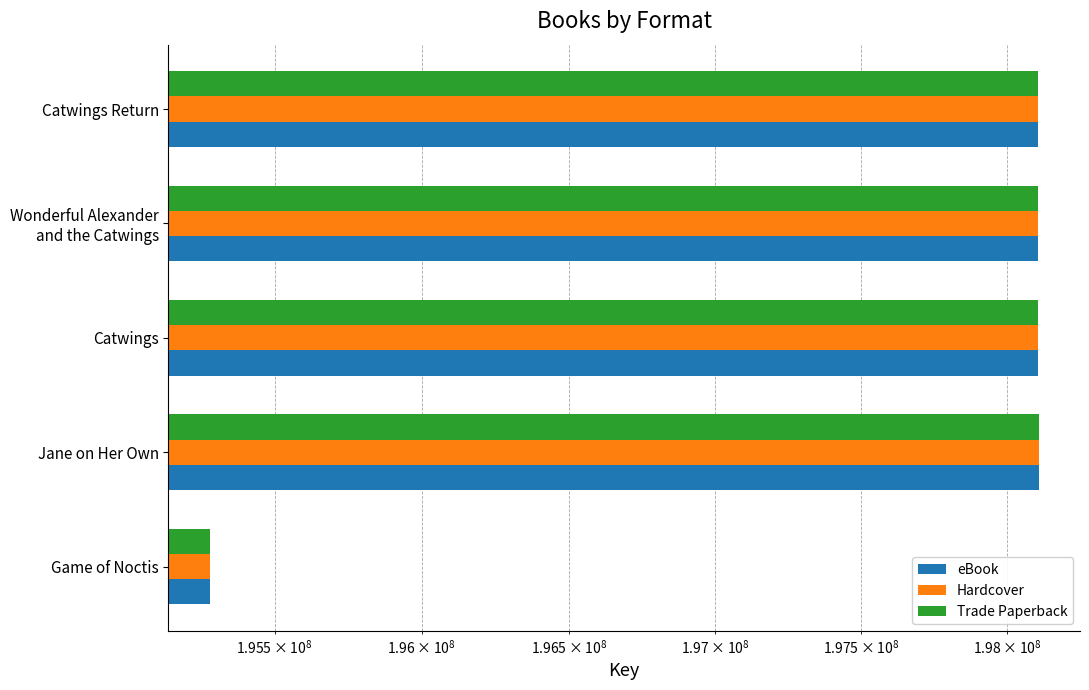

What is the smallest value displayed?

195280434